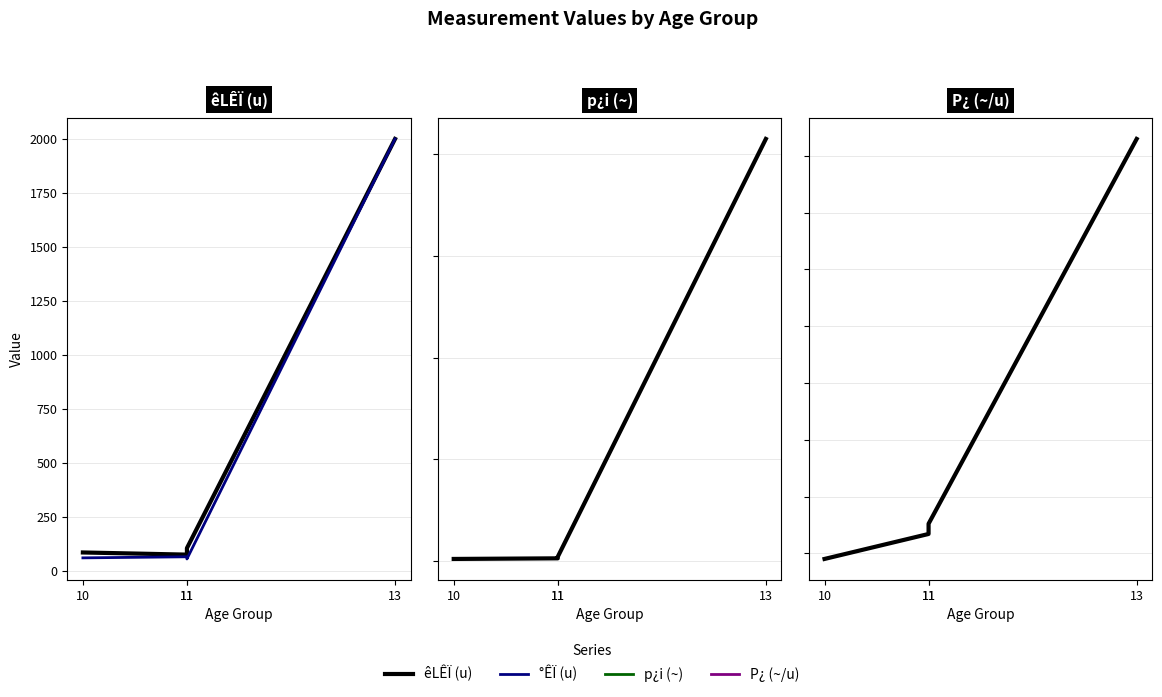

Reading left to right, transcribe all the data shown in this chart.

êLÊÏ (u): 85.0	75.0	105.0	2000.0
°ÊÏ (u): 60.0	65.0	55.0	2000.0
p¿i (~): 380.0	500.0	800.0	83000.0
P¿ (~/u): 4.5	6.7	7.6	41.5